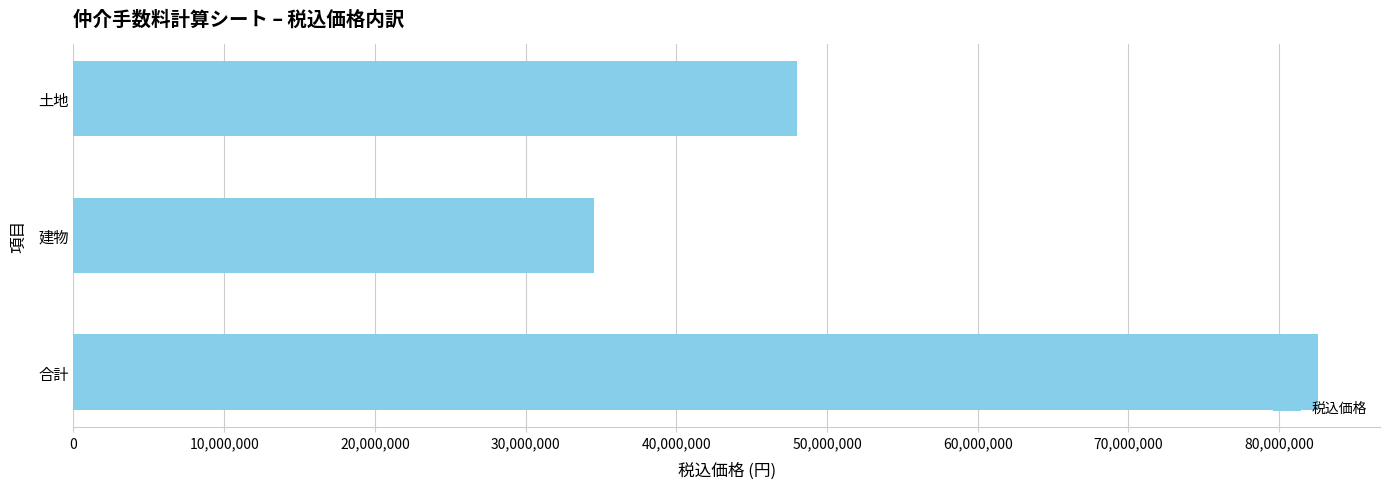

List the labels in order of value, smallest first.

建物, 土地, 合計